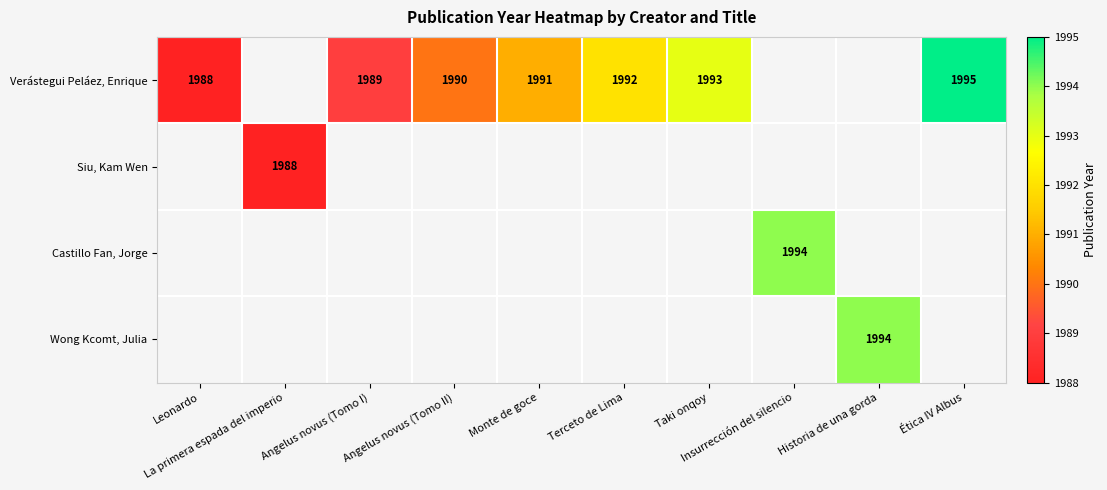

At how many categories does at least one series exceed 1990?

6